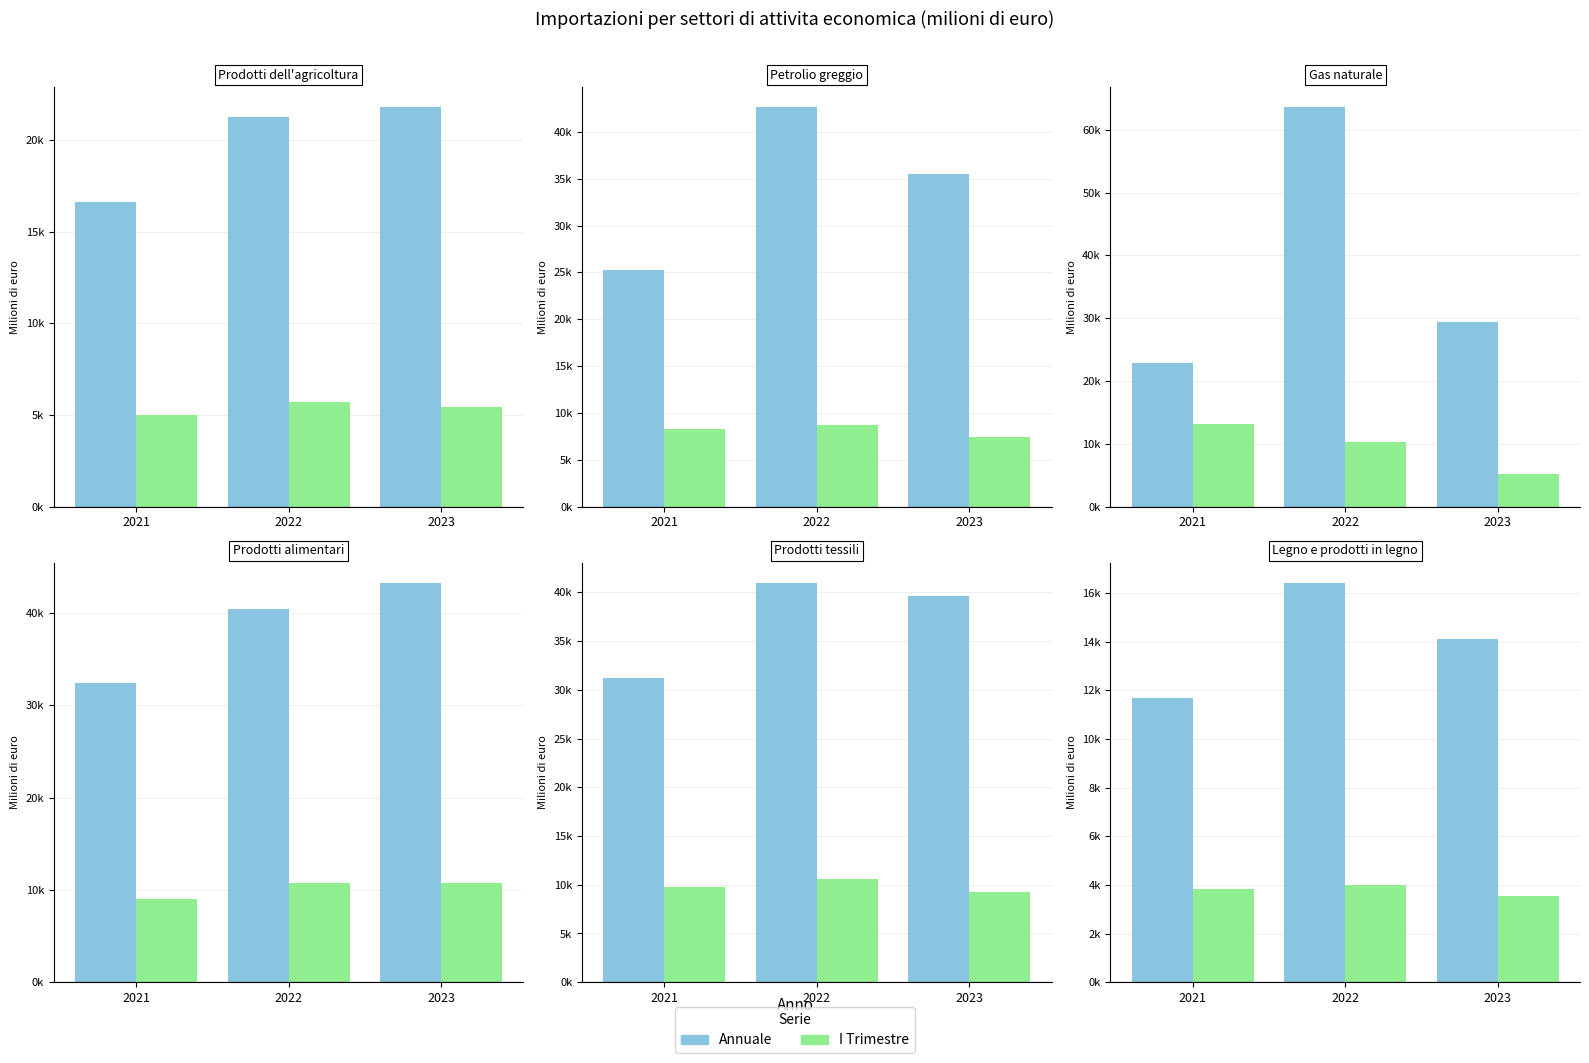

Does the chart contain stacked bars?

No